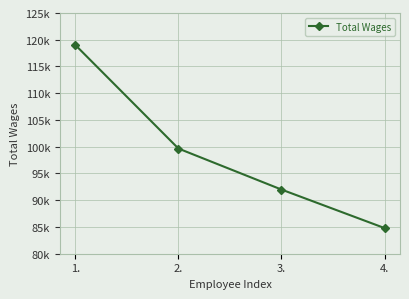

What is the maximum value shown in the chart?

119017